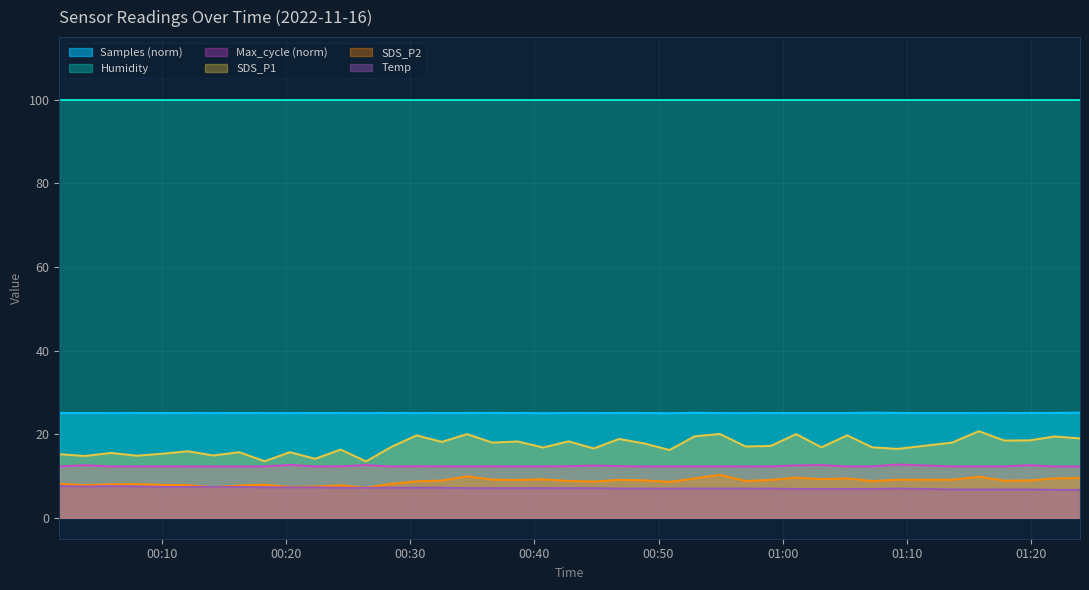

What is the greatest value displayed?

99.9